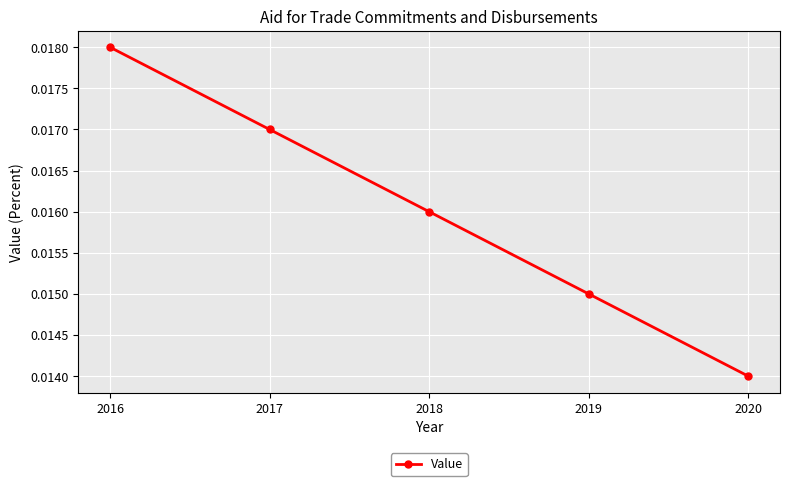

List the labels in order of value, smallest first.

2020, 2019, 2018, 2017, 2016